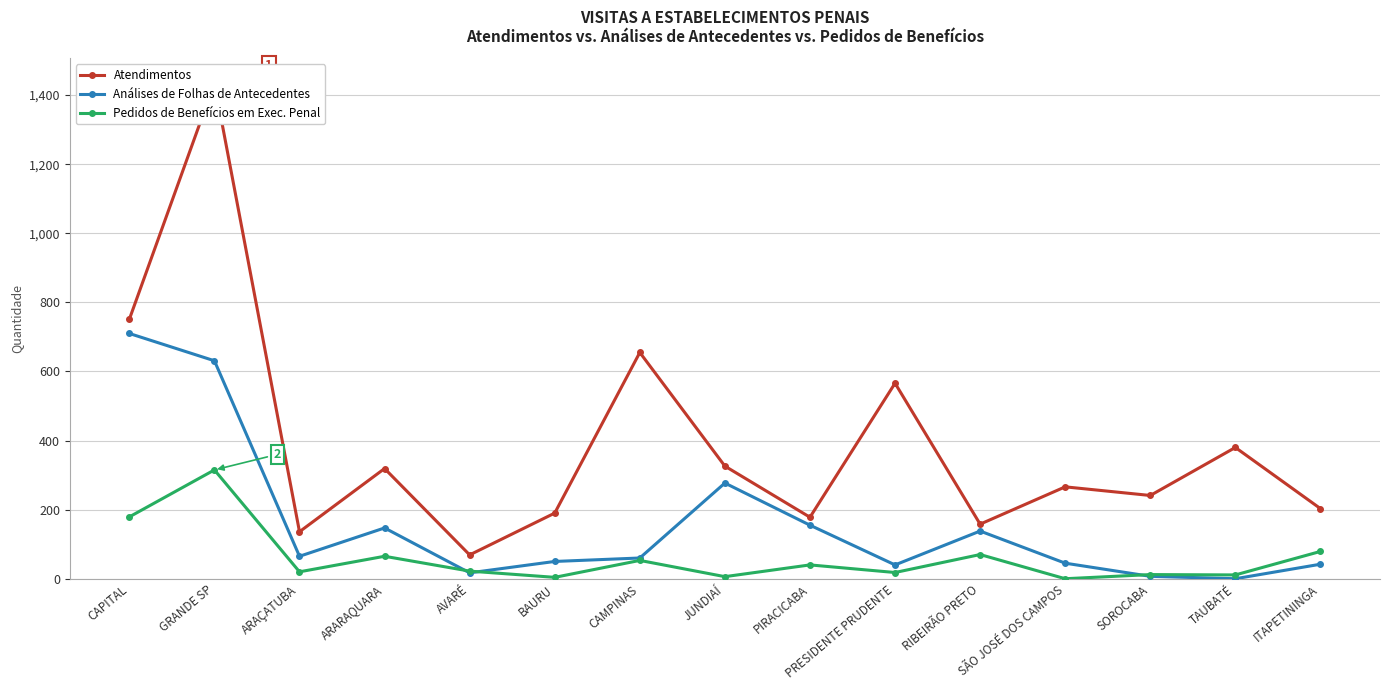

Reading left to right, what are all the values shown in this chart?

Atendimentos: 751	1435	136	319	69	190	655	326	178	566	158	266	241	380	203
Análises de Folhas de Antecedentes: 710	631	65	147	17	50	60	277	155	40	138	45	7	0	42
Pedidos de Benefícios em Exec. Penal: 179	315	20	65	22	4	53	6	40	18	70	0	12	11	79